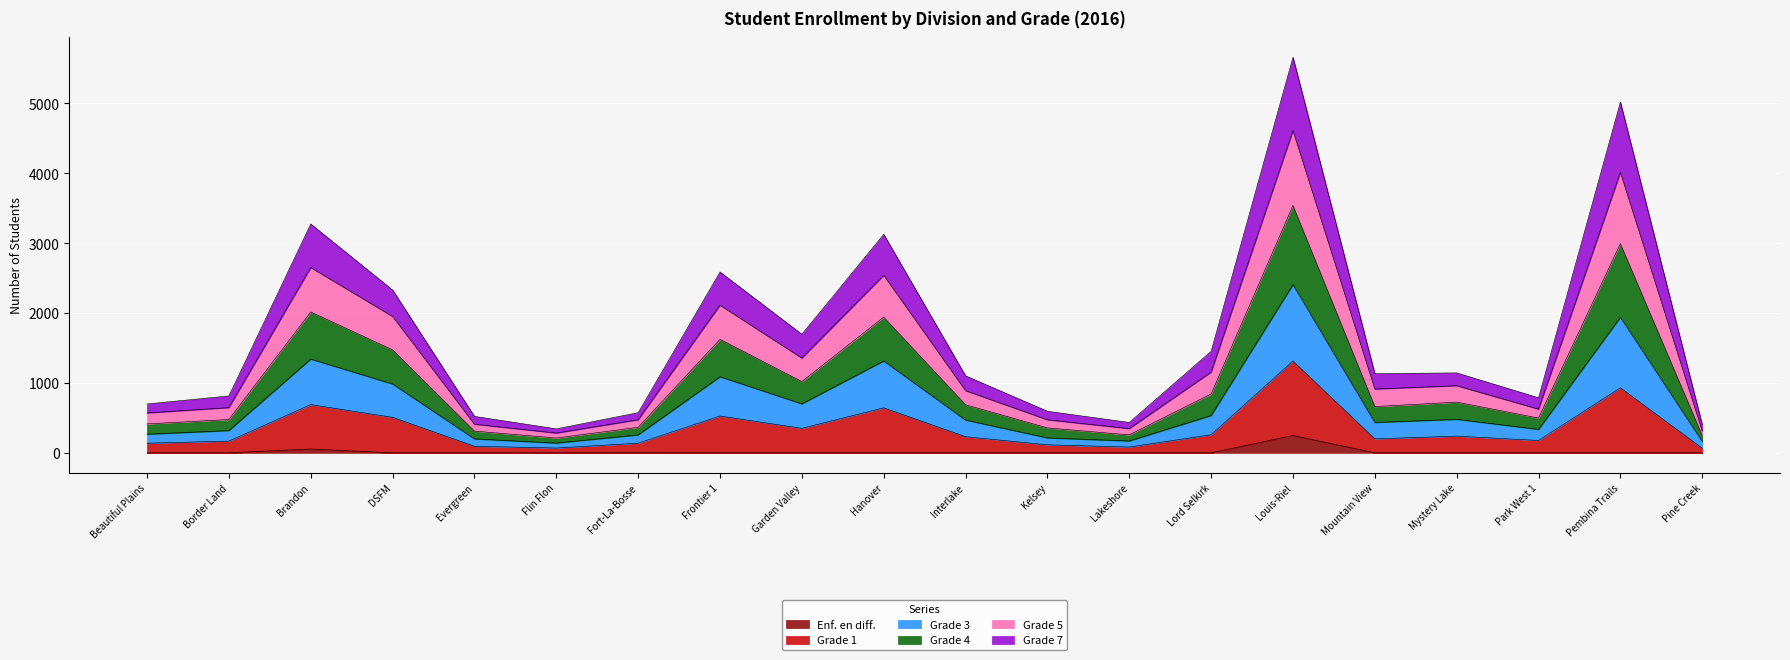

How many series are shown in this chart?

6